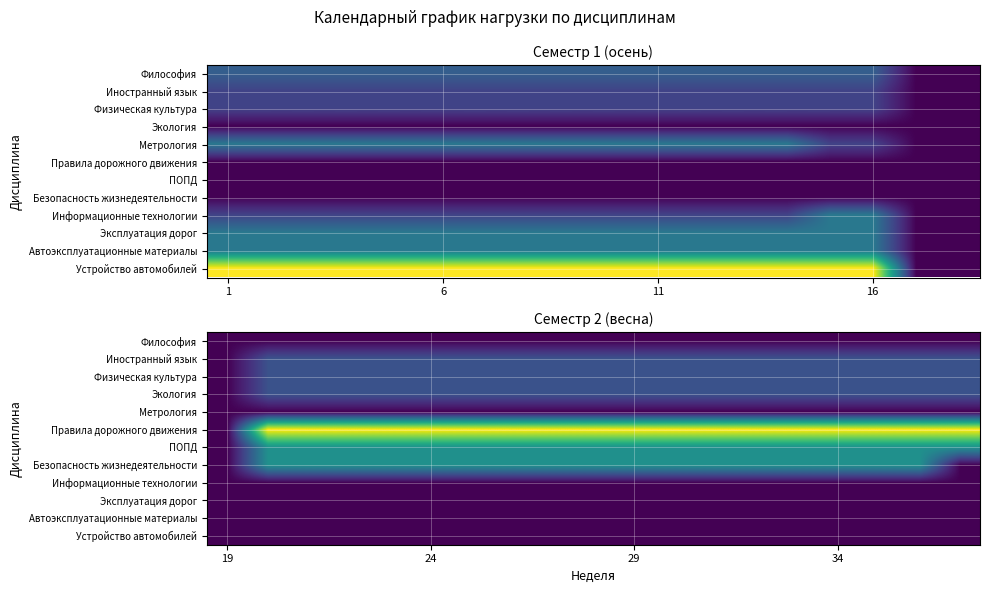

At how many categories does at least one series exceed 1?

18